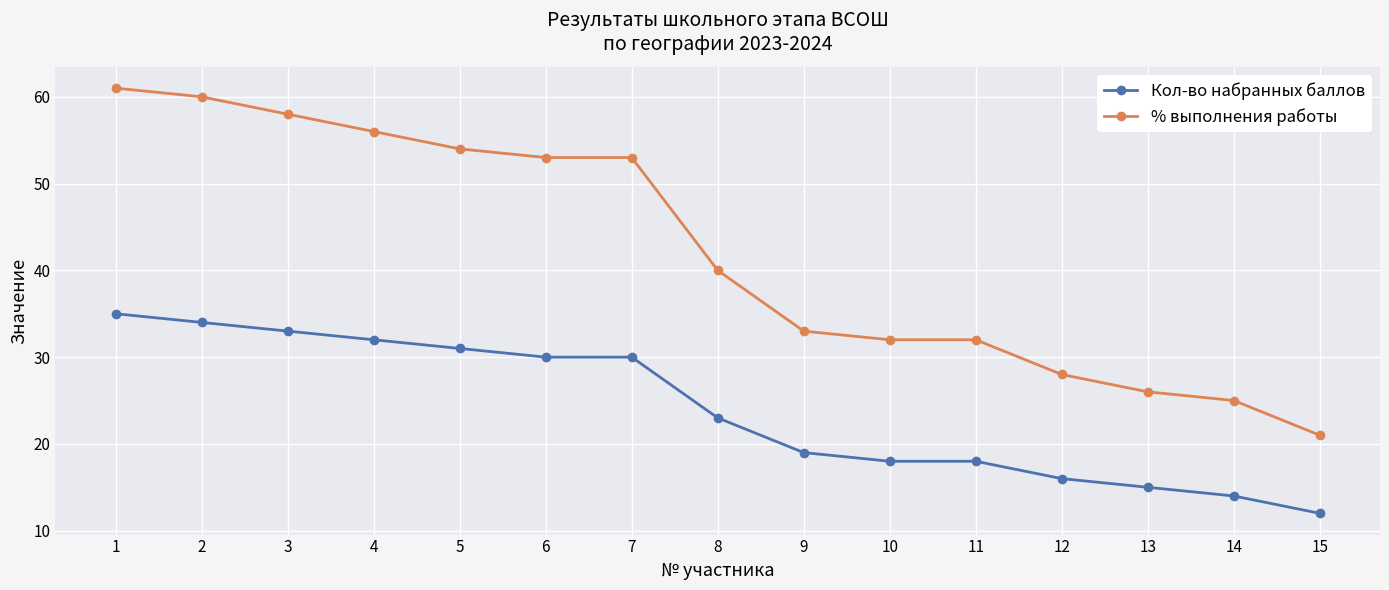

What value does the % выполнения работы series have at 13, to the nearest 10?

30